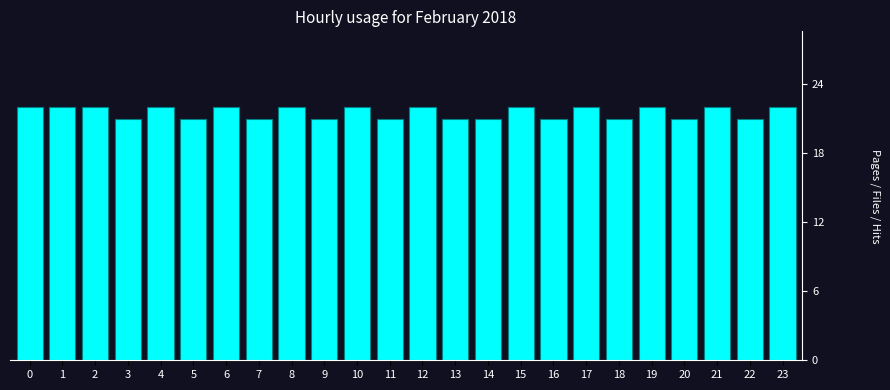

Reading left to right, what are all the values shown in this chart?

0=22	1=22	2=22	3=21	4=22	5=21	6=22	7=21	8=22	9=21	10=22	11=21	12=22	13=21	14=21	15=22	16=21	17=22	18=21	19=22	20=21	21=22	22=21	23=22